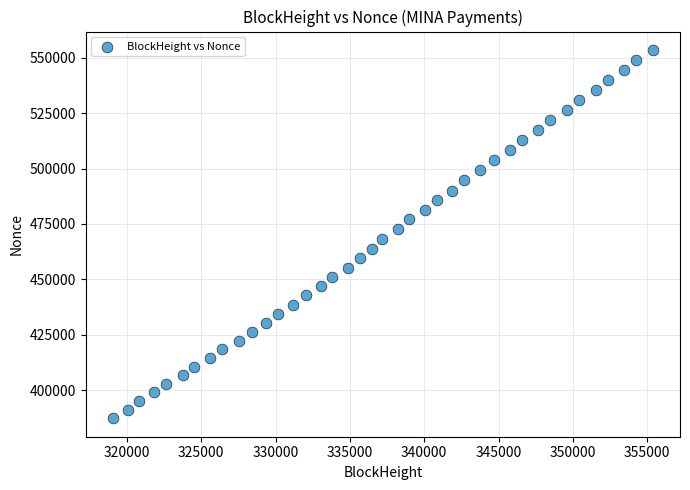

What is the range of Y values (max minus min)?

166088